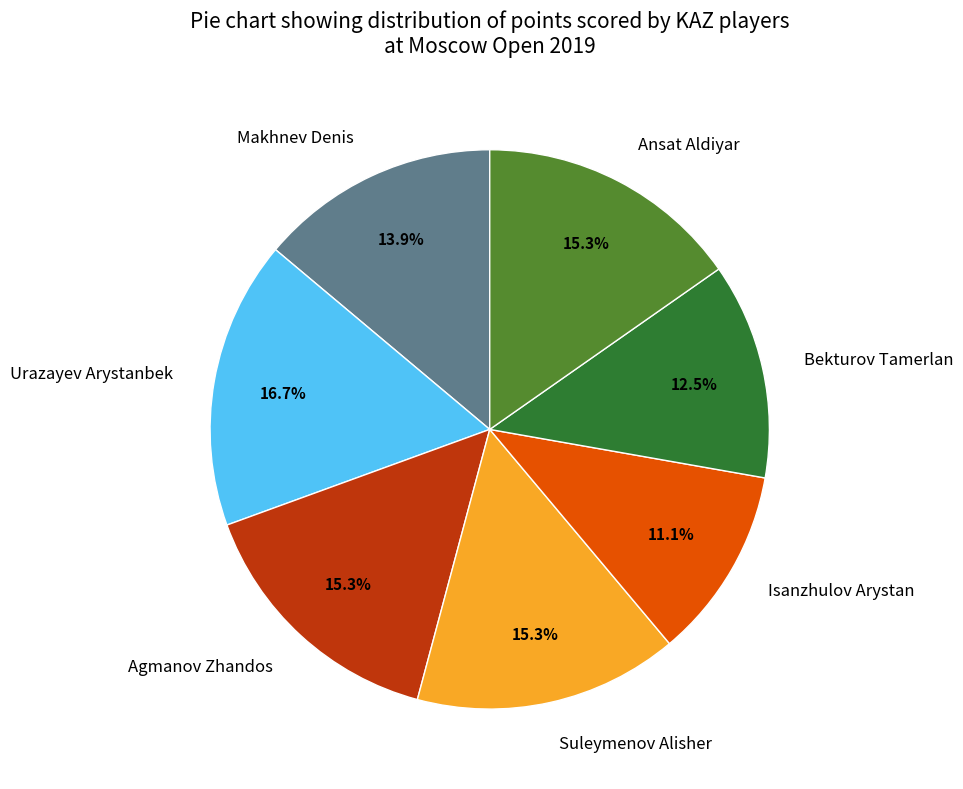

What is the ratio of the value at Ansat Aldiyar to the value at Makhnev Denis?

1.1